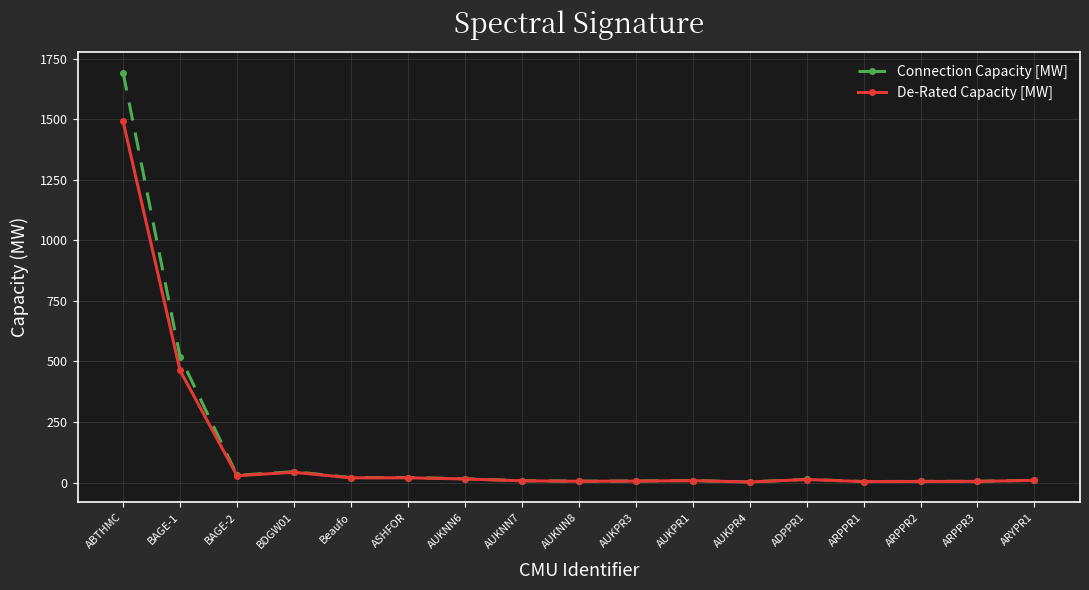

What is the spread (max minus min) of values at ABTHMC?

201.6